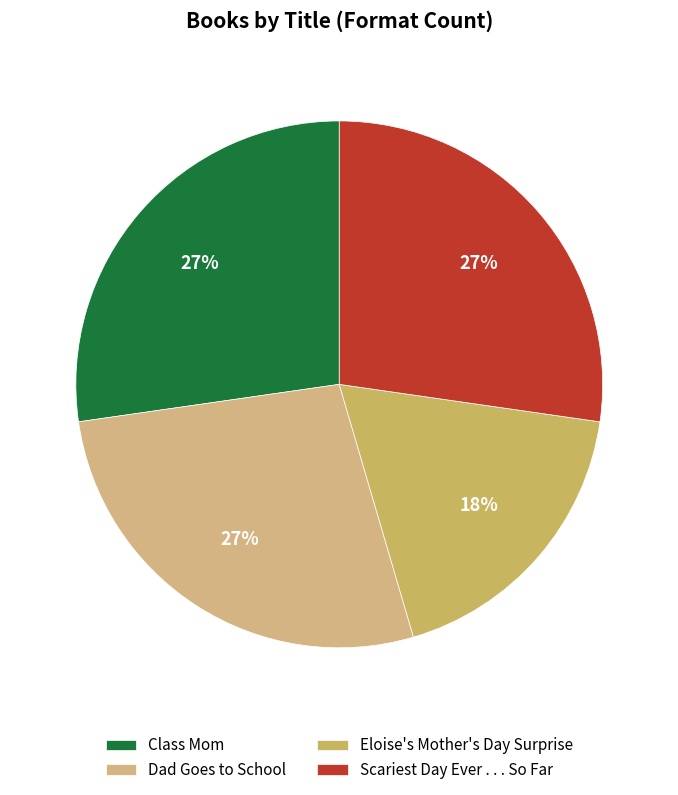

How many segments does this pie chart have?

4